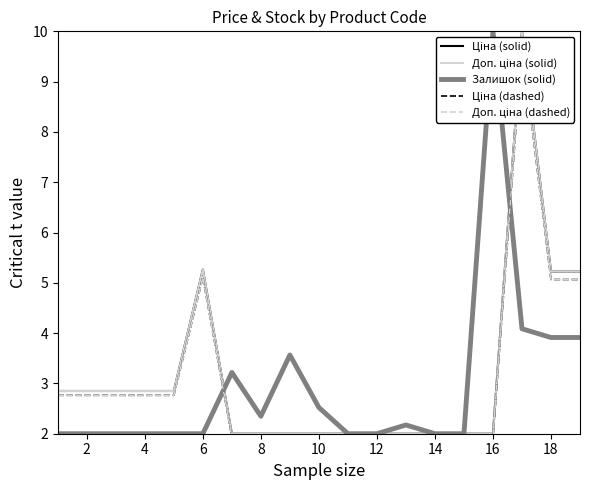

True or false: Залишок (solid) has more than 2 points higher than both neighbors.

True